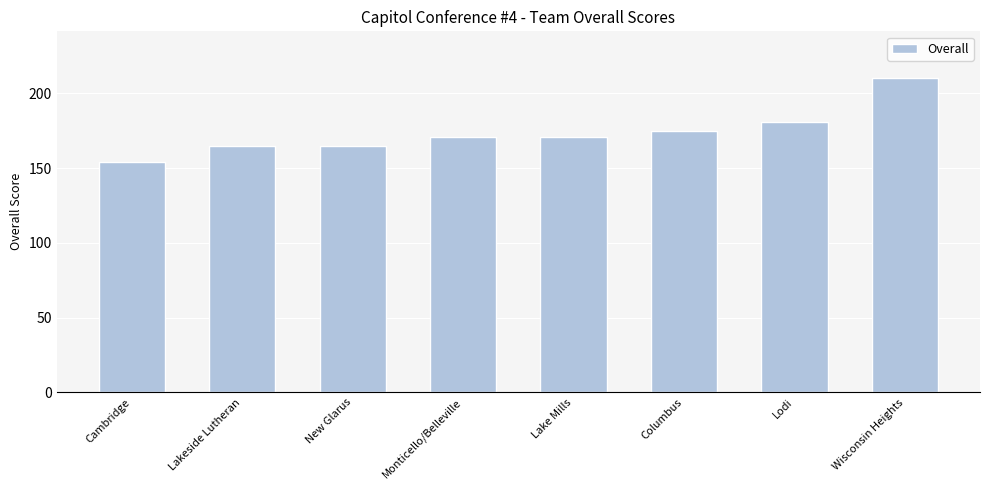

What is the value of the 7th bar from the left?

181